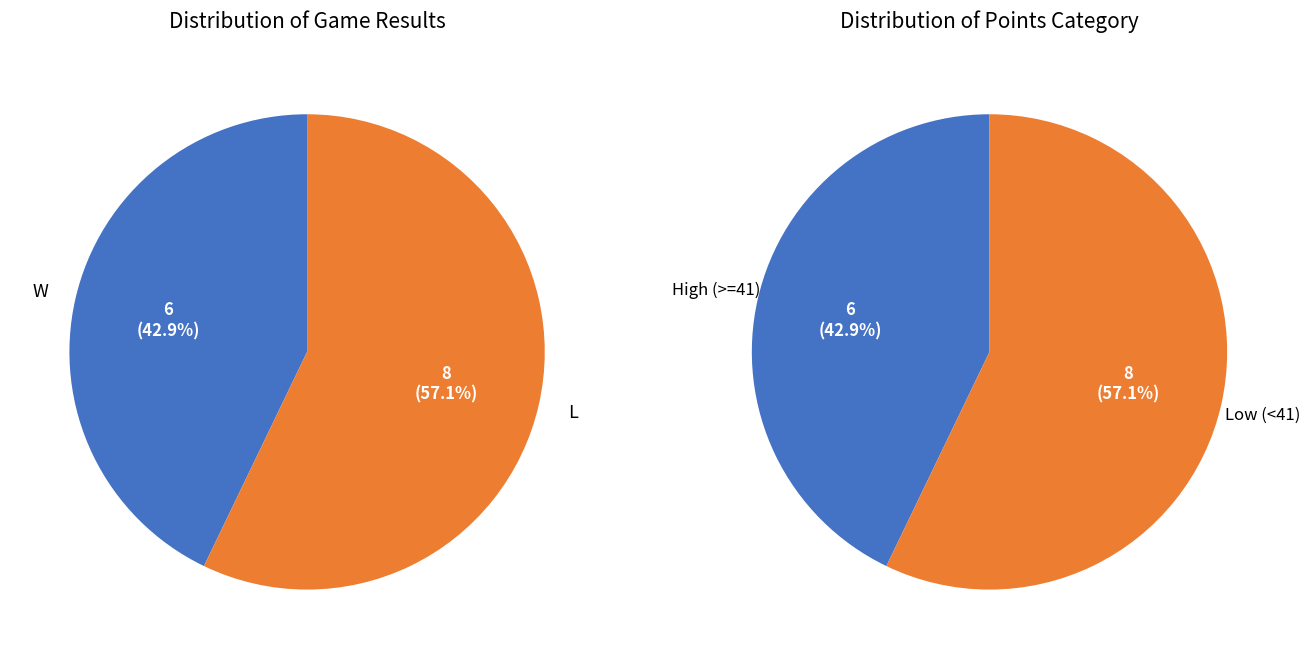

To the nearest percent, what is the average slice percentage?

50%